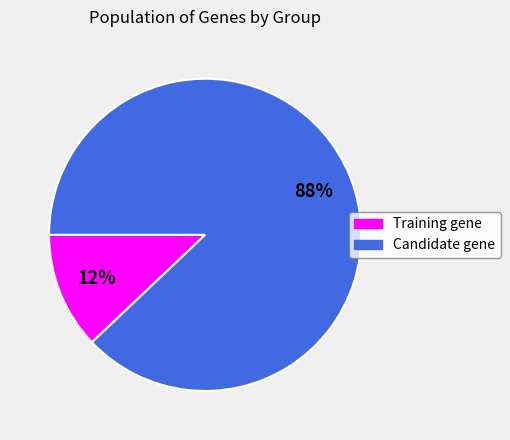

Combined, do Candidate gene and Training gene account for over 50%?

Yes